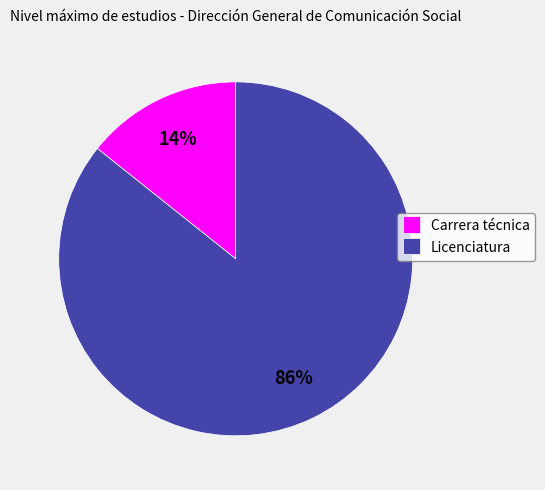

To the nearest percent, what is the combined percentage of Carrera técnica and Licenciatura?

100%